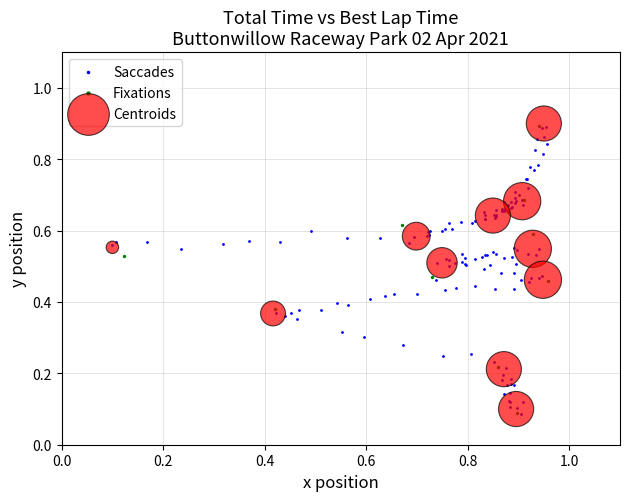

What are all the series names shown in the legend?

Saccades, Fixations, Centroids